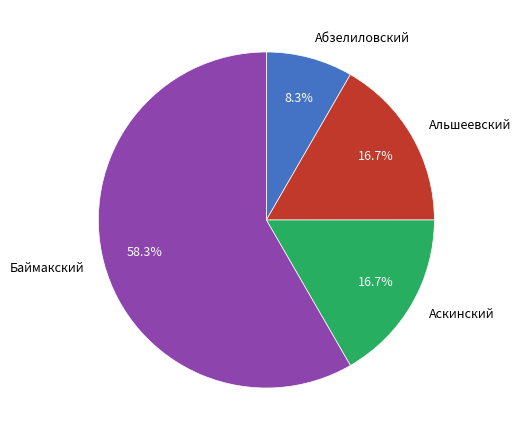

Is there any slice that represents more than half of the pie?

Yes